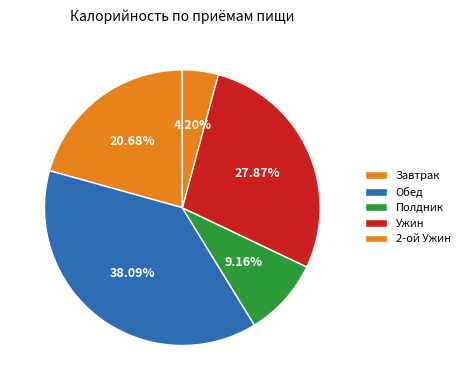

To the nearest percent, what portion does Ужин represent?

28%